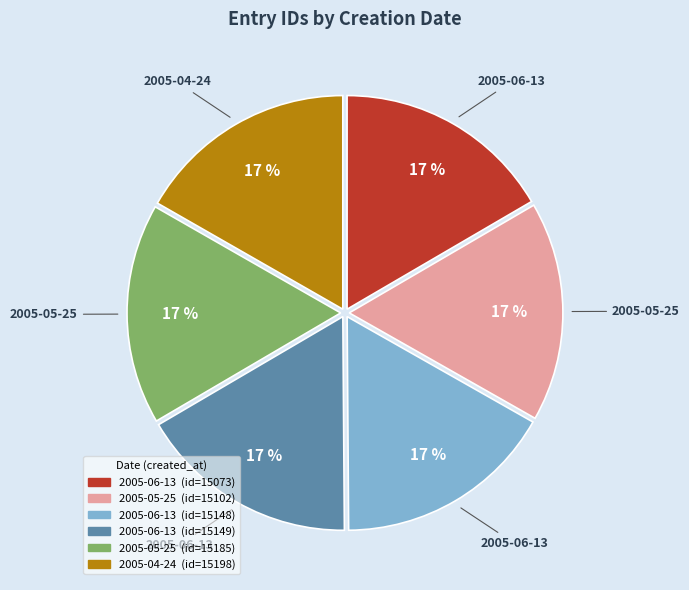

How many segments does this pie chart have?

6